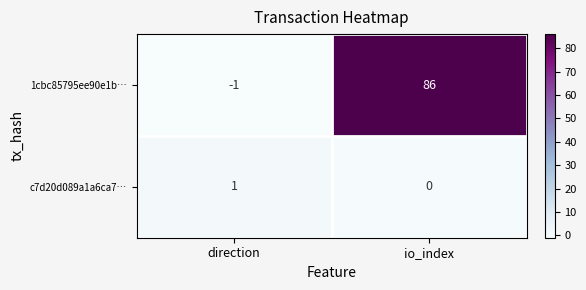

What is the difference between the maximum and minimum values in the 1cbc85795ee90e1b… series?

87